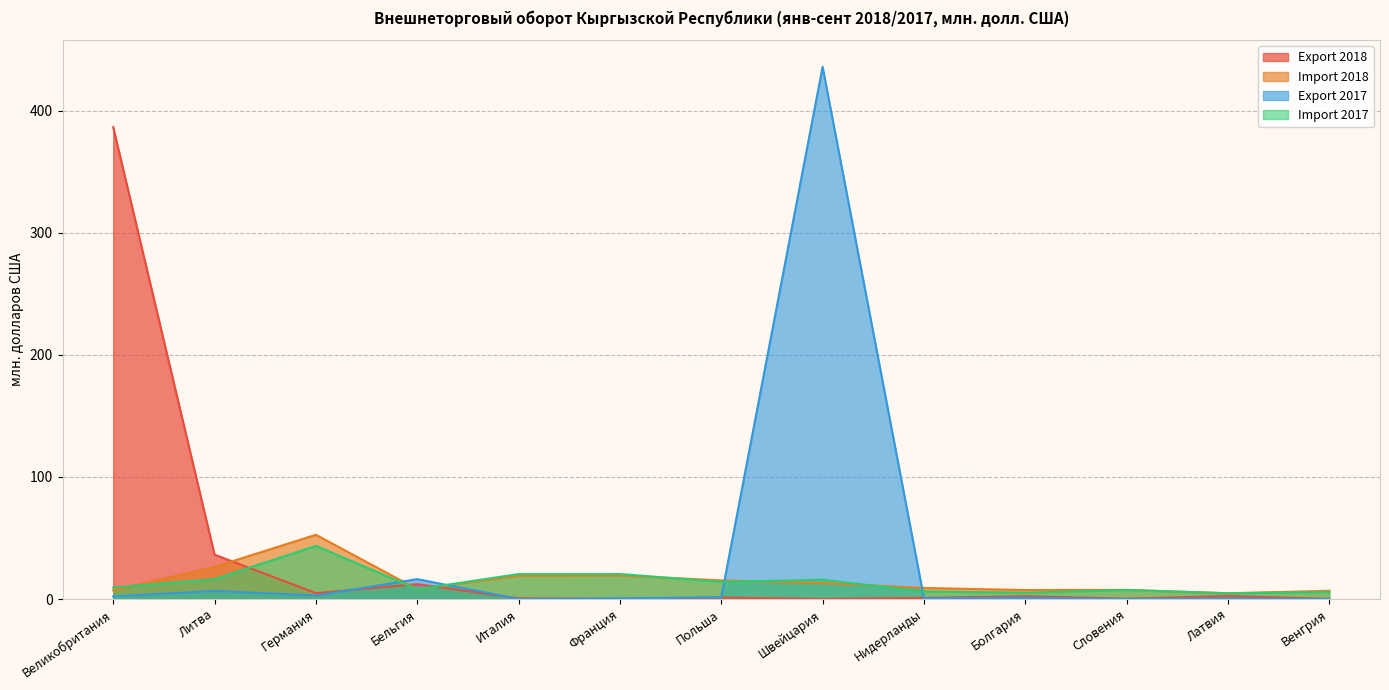

At which label is Export 2018 closest to 193?

Литва